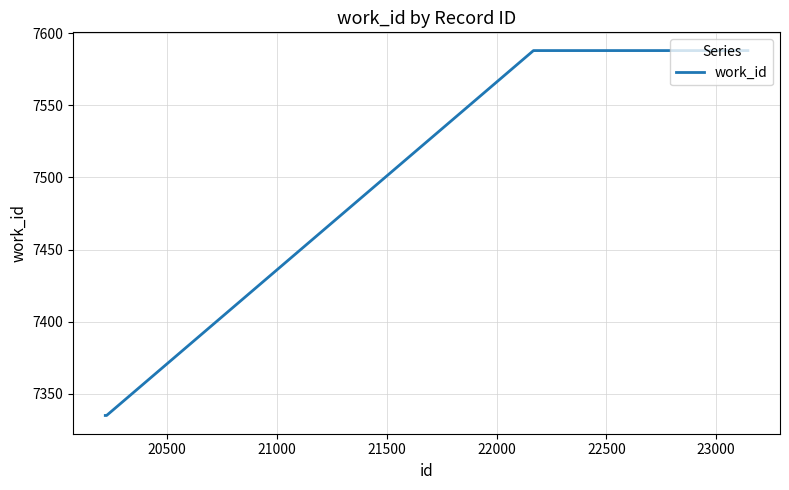

What is the maximum value shown in the chart?

7588